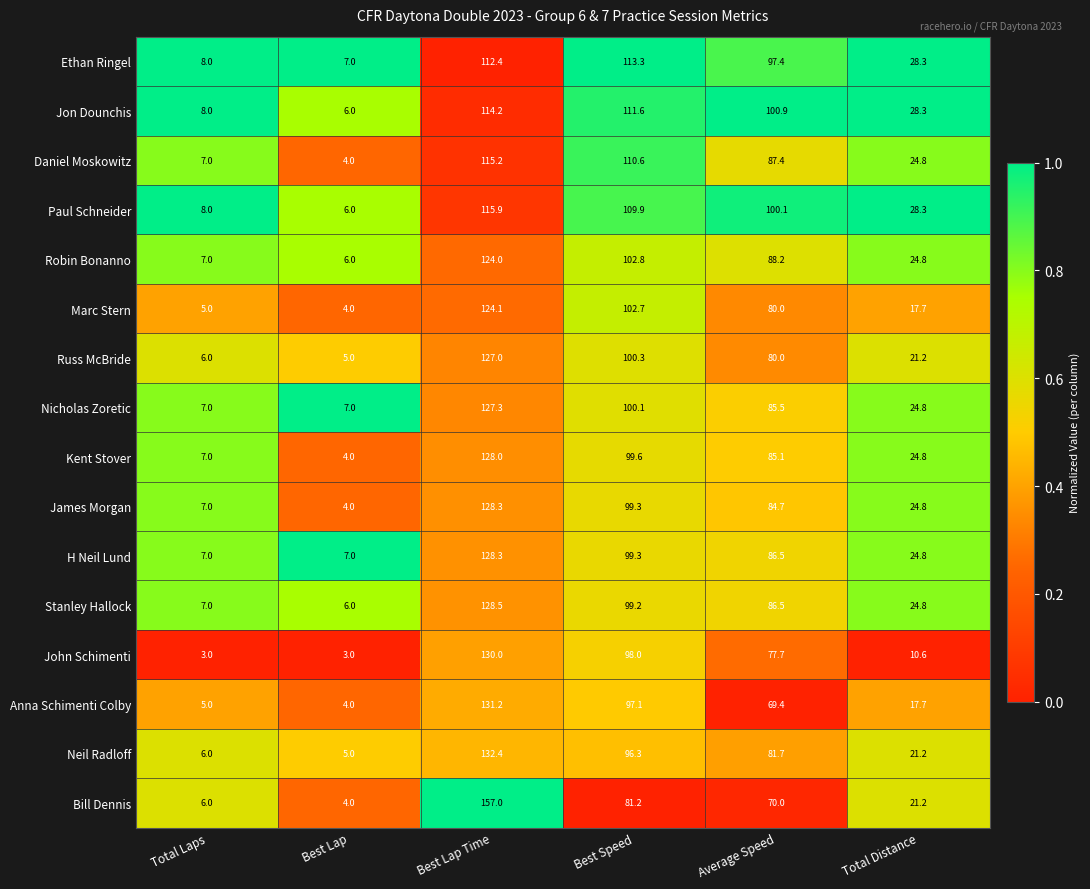

Which series has the widest spread of values?

Bill Dennis